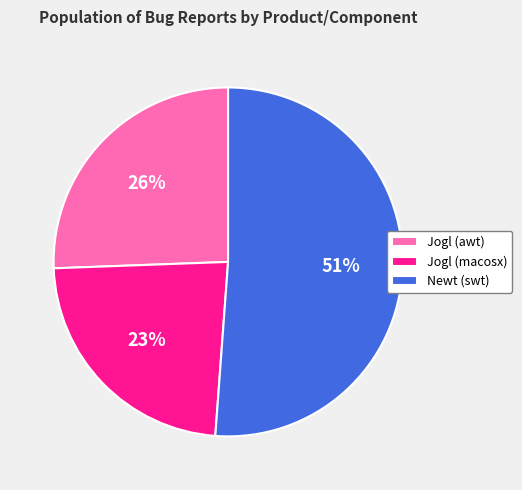

Which slice is the largest?

Newt (swt)